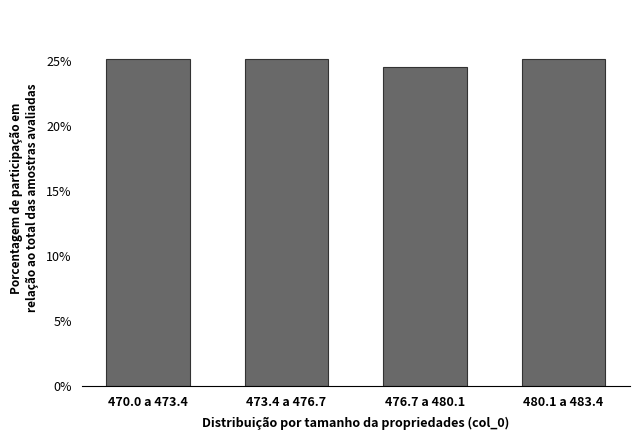

Reading left to right, list all the values displayed in this chart.

25.2	25.2	24.5	25.2